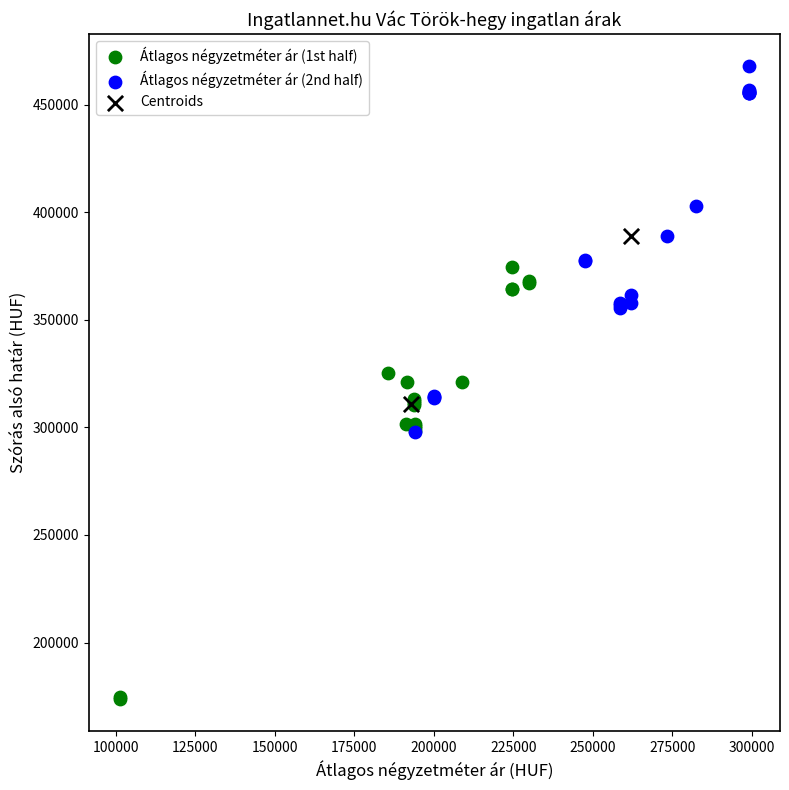

Which series reaches the maximum Y coordinate?

Átlagos négyzetméter ár (2nd half)